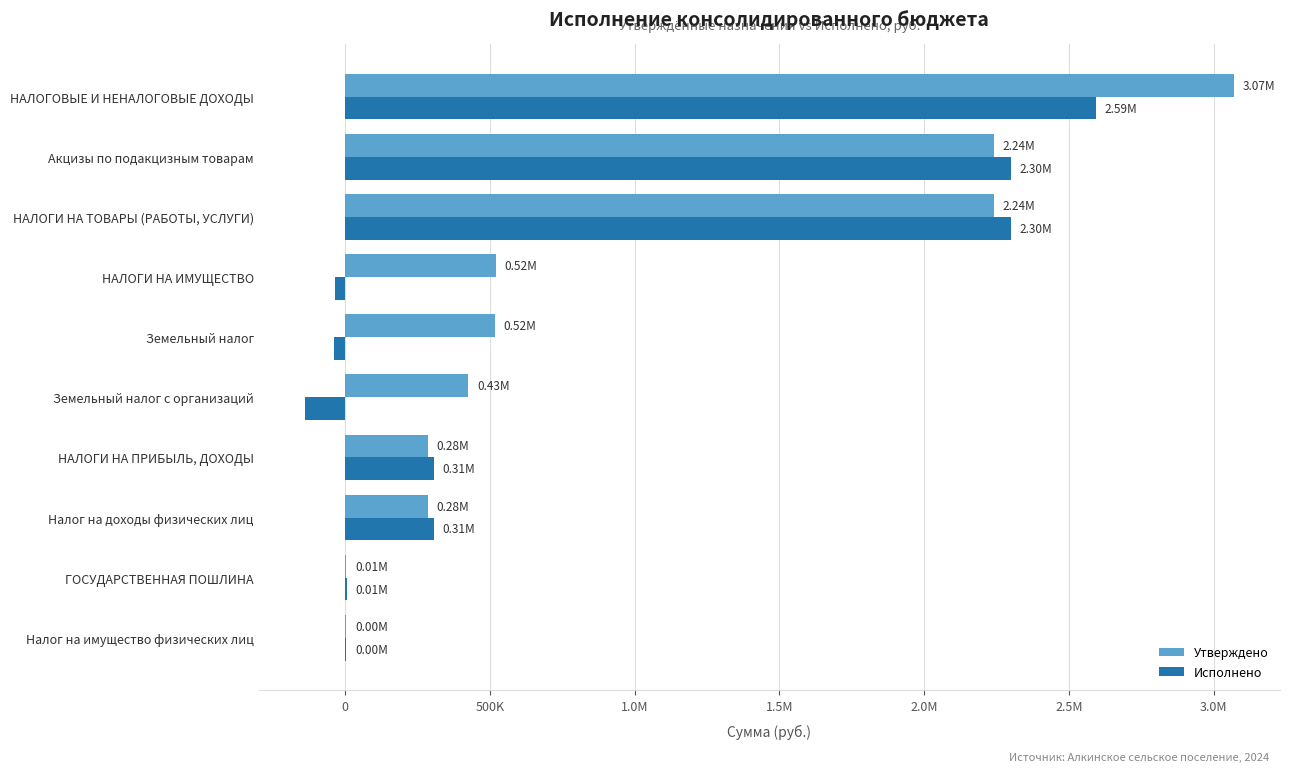

What is the value of the Исполнено bar at the 6th from the left?

-39198.2